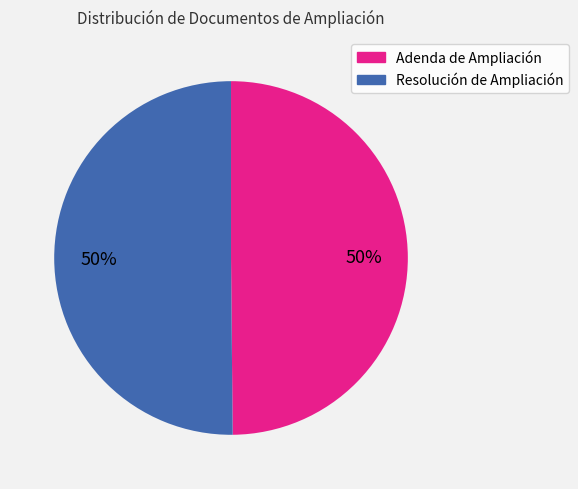

What percentage is the Resolución de Ampliación slice, to the nearest percent?

50%